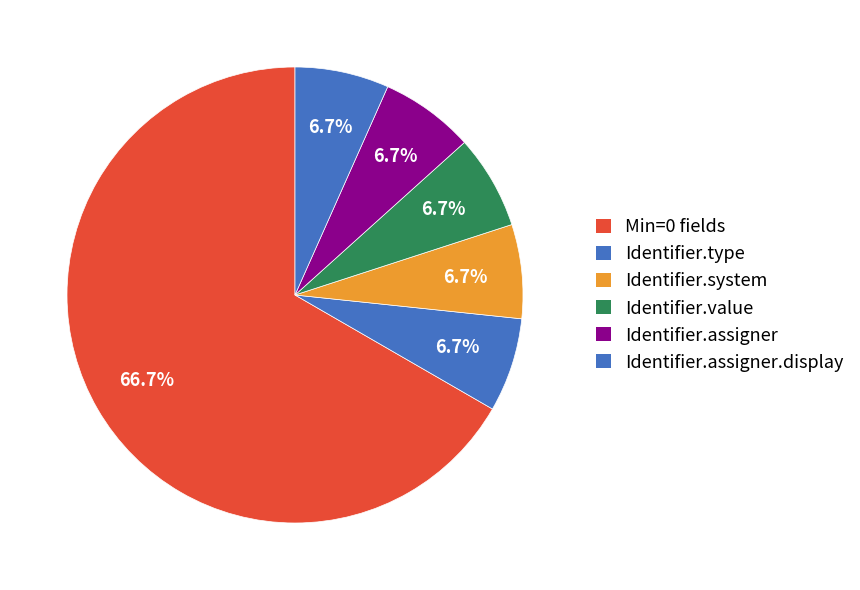

How many slices are in this pie chart?

6